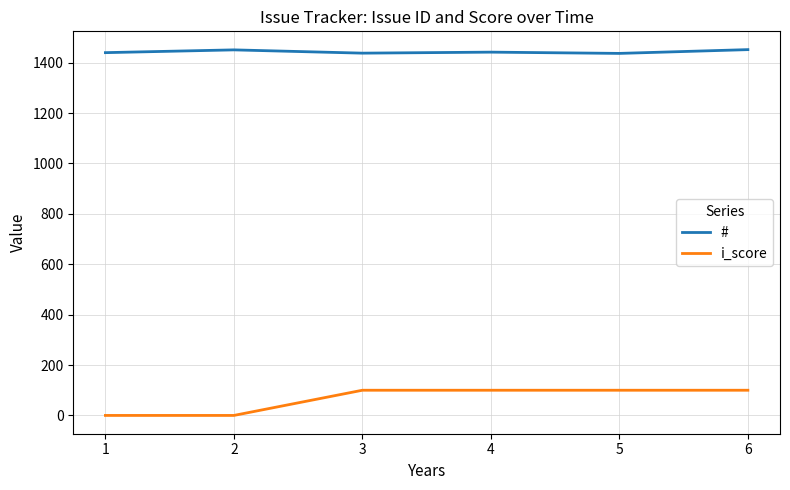

What is the sum of all i_score values?

400